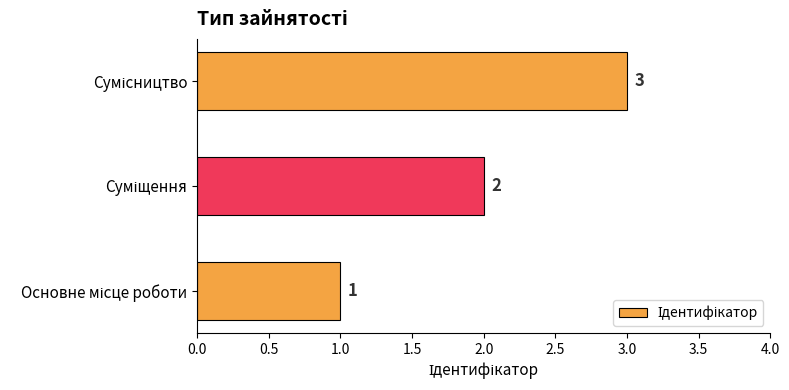

Count the number of data series in this chart.

1